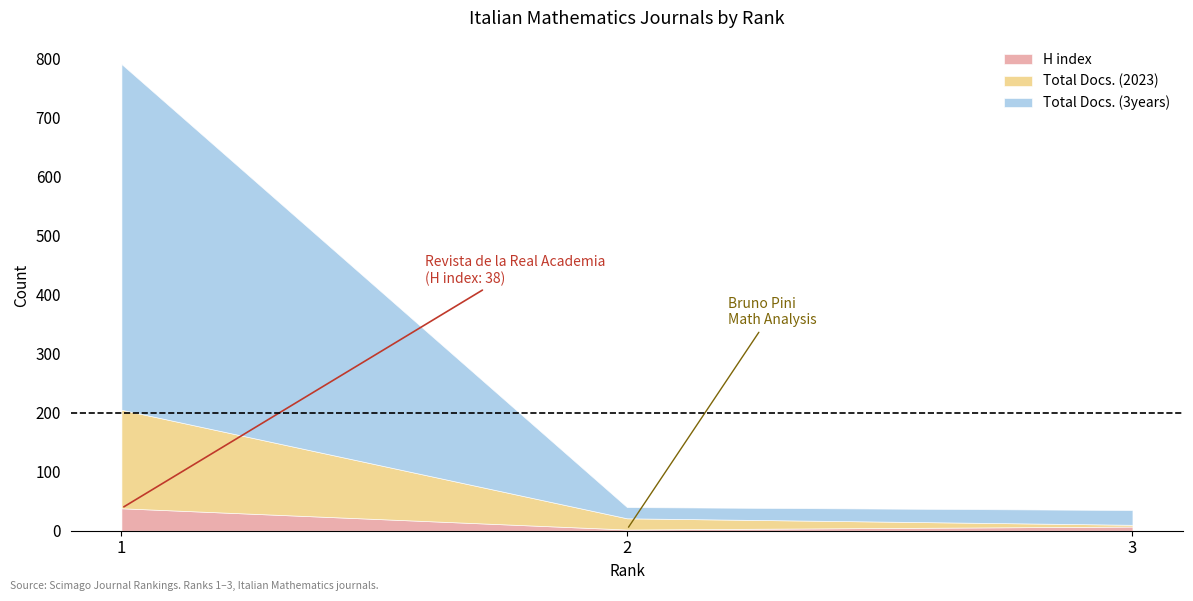

At which category is the sum across all series the highest?

1